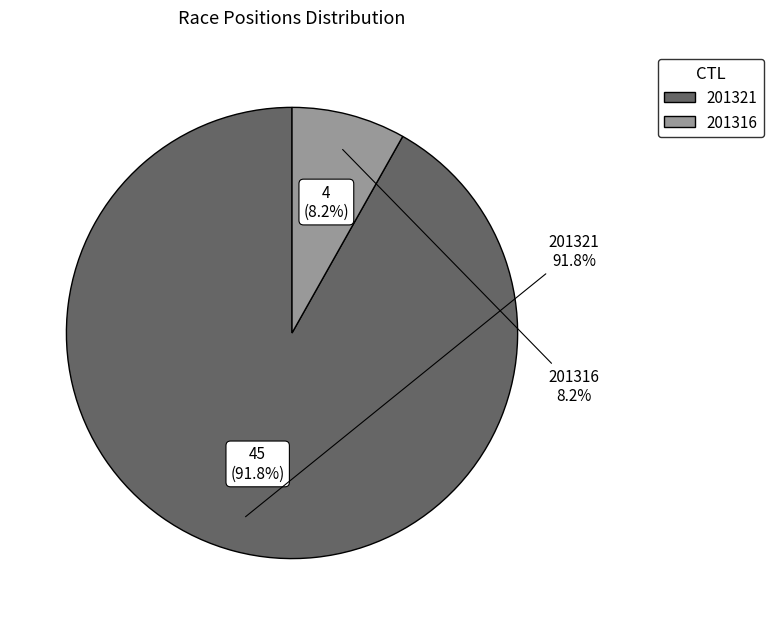

To the nearest percent, what portion does 201321 represent?

92%